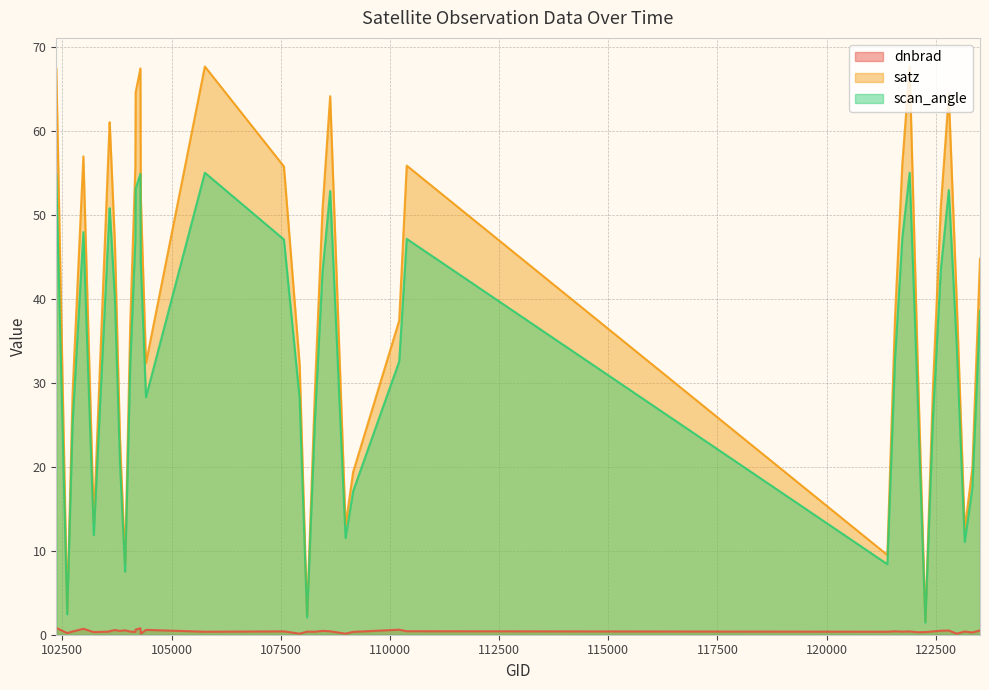

What is the value of the scan_angle point at the 20th from the left?

2.1